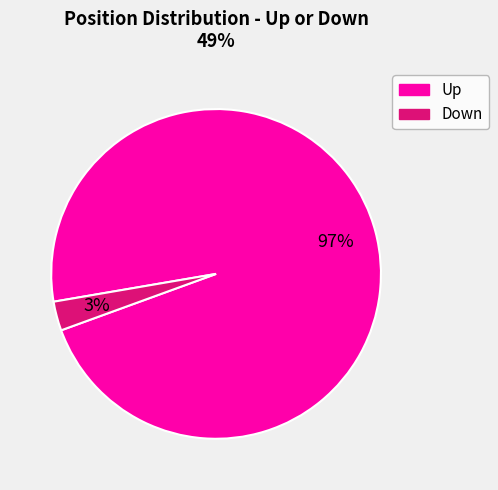

To the nearest percent, what is the difference between the largest and smallest slice percentages?

94%